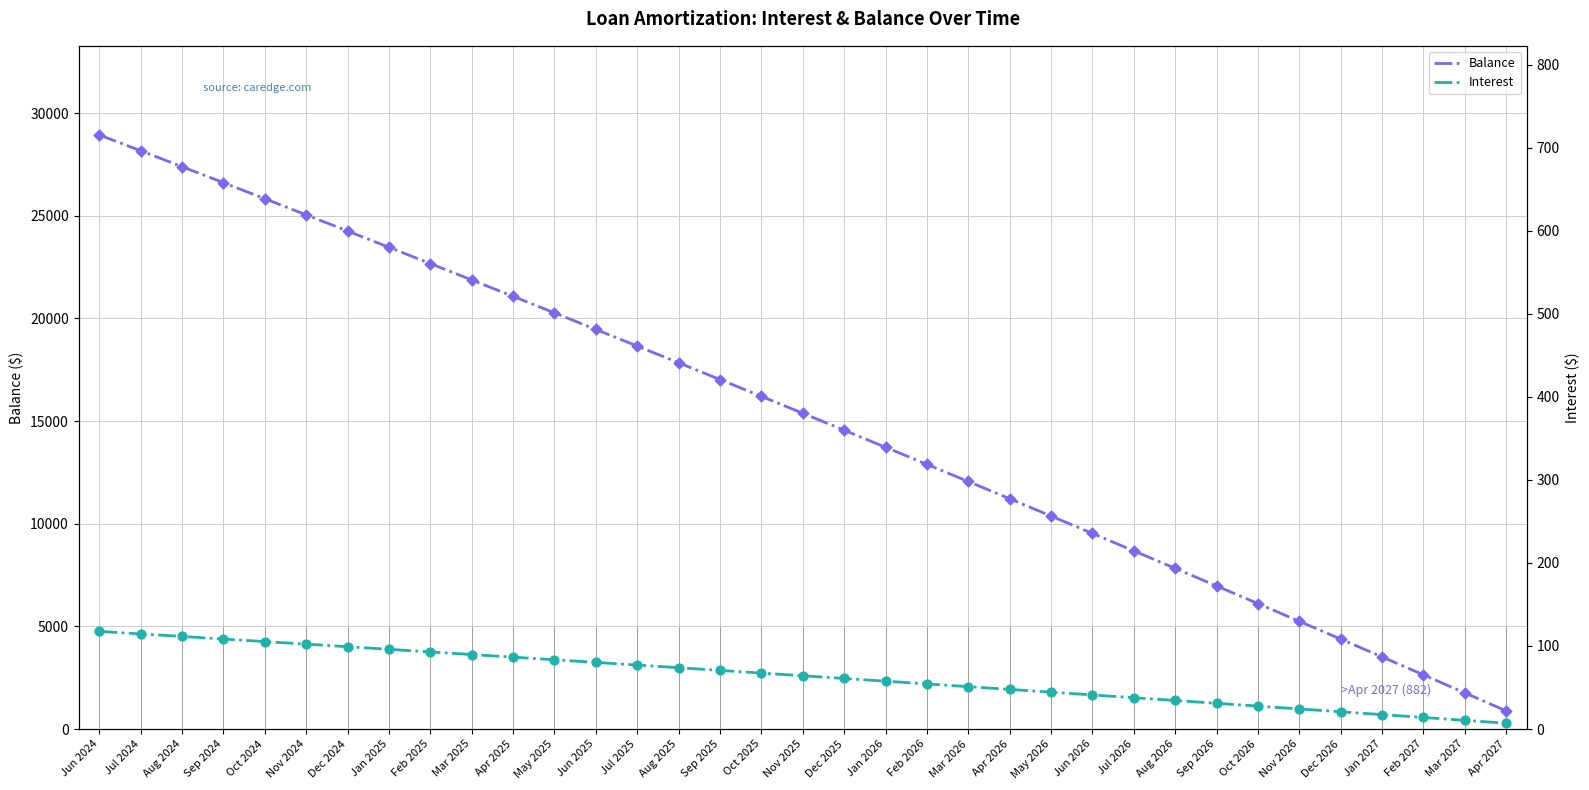

At how many categories does at least one series exceed 21573?

10